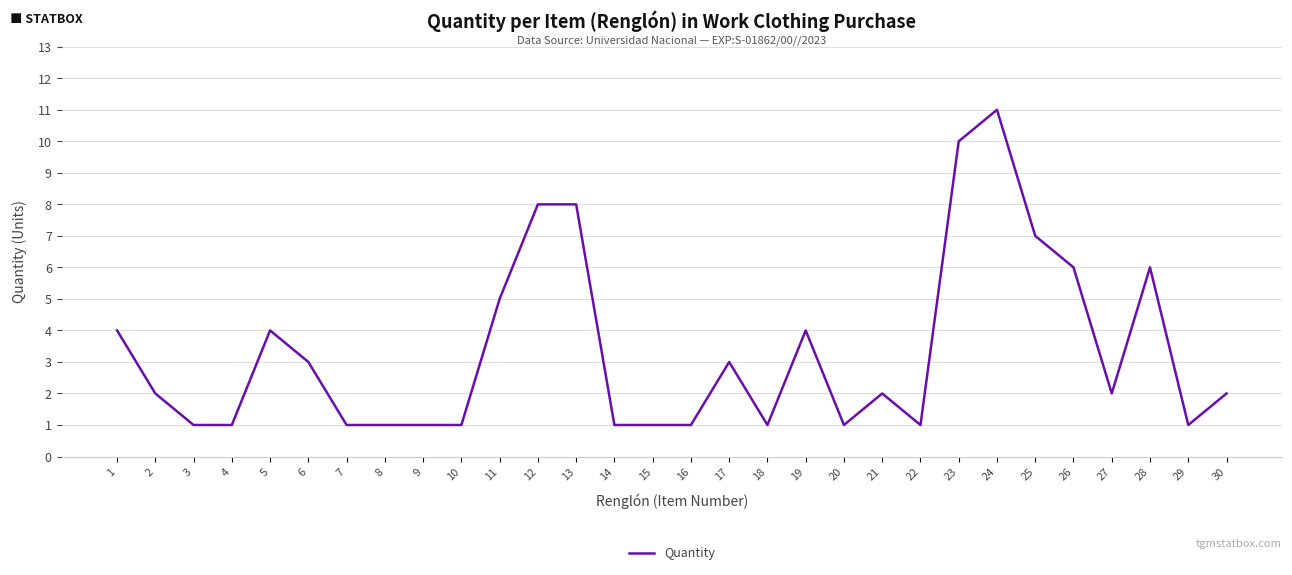

Between 9 and 25, which is larger?

25